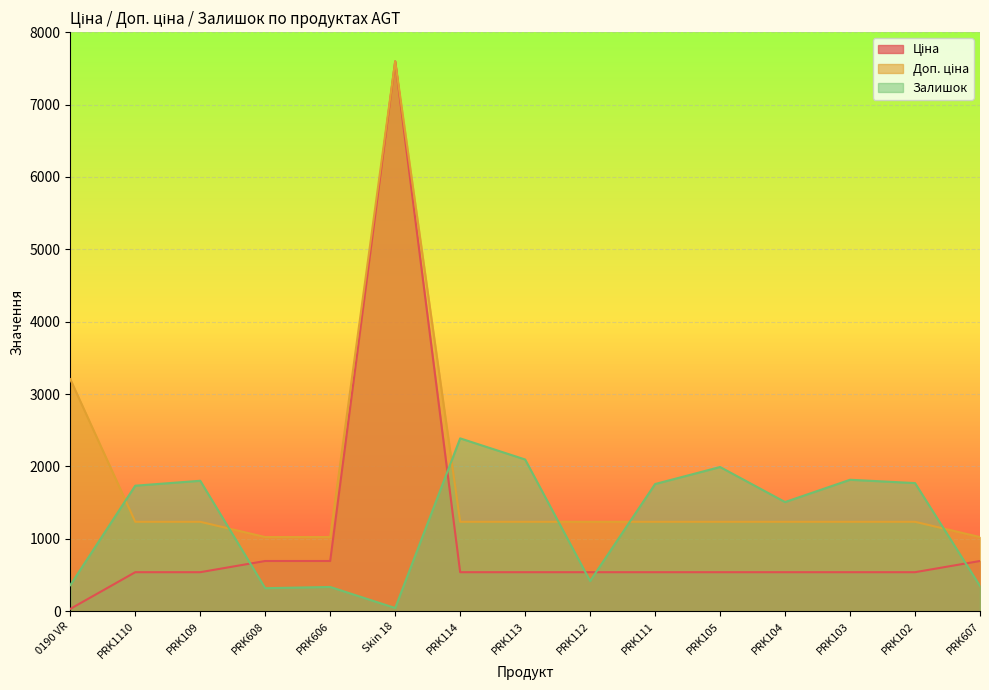

Which category has the lowest value in the Залишок series?

Skin 18